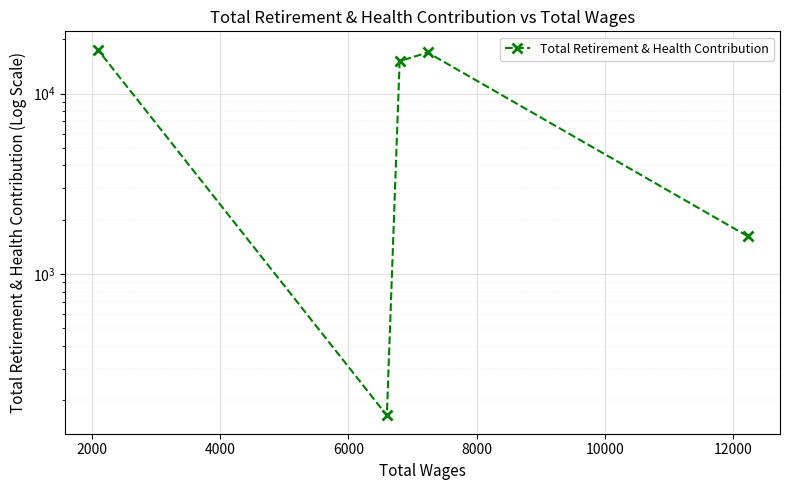

True or false: the data shows 29458 at 2000.

False